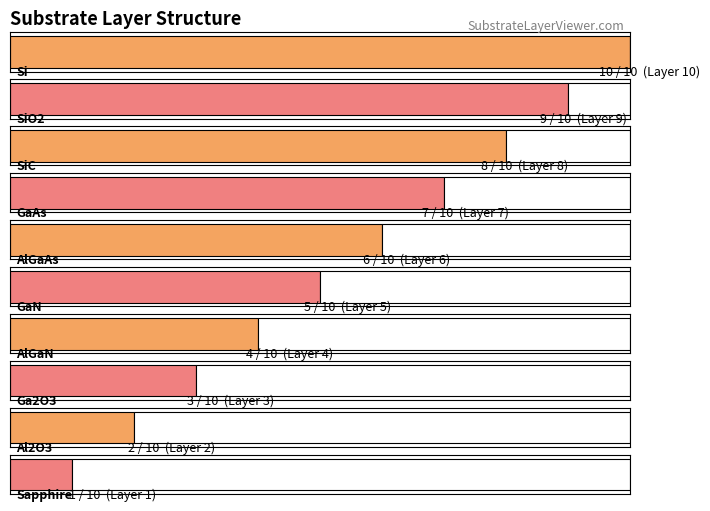

How many distinct data groups are displayed?

1